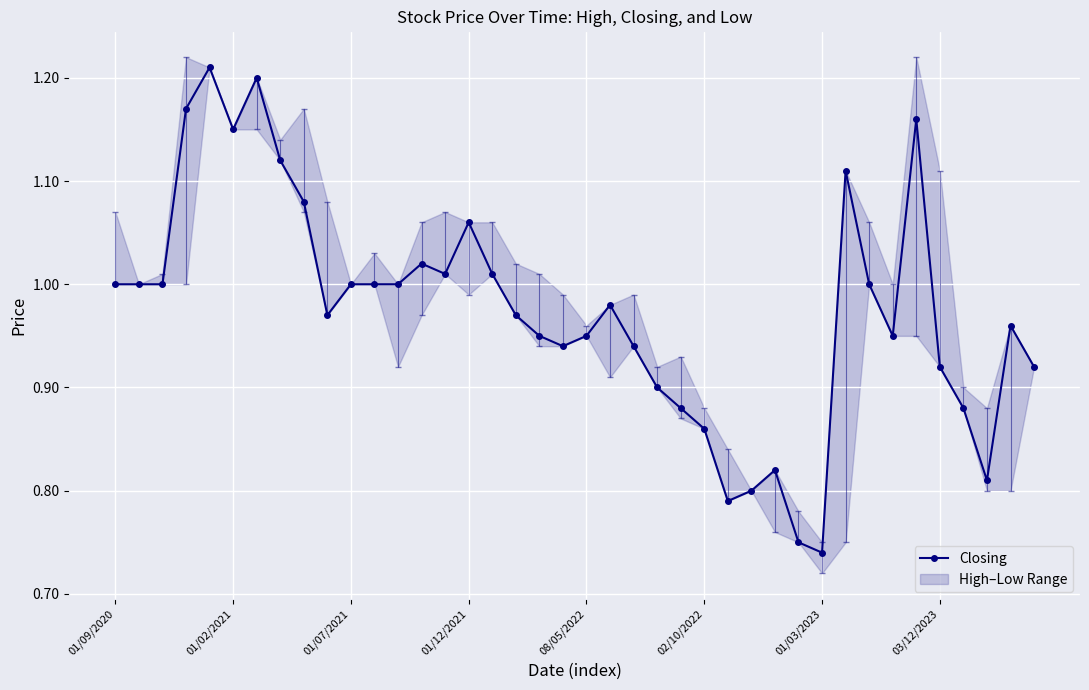

What position from the left is 13?

14